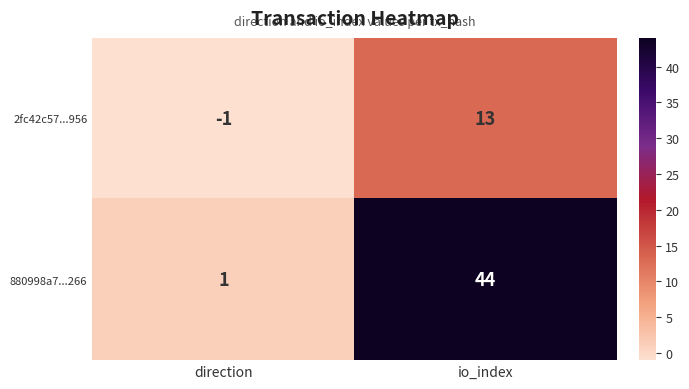

Which series has the largest total across all categories?

880998a7...266